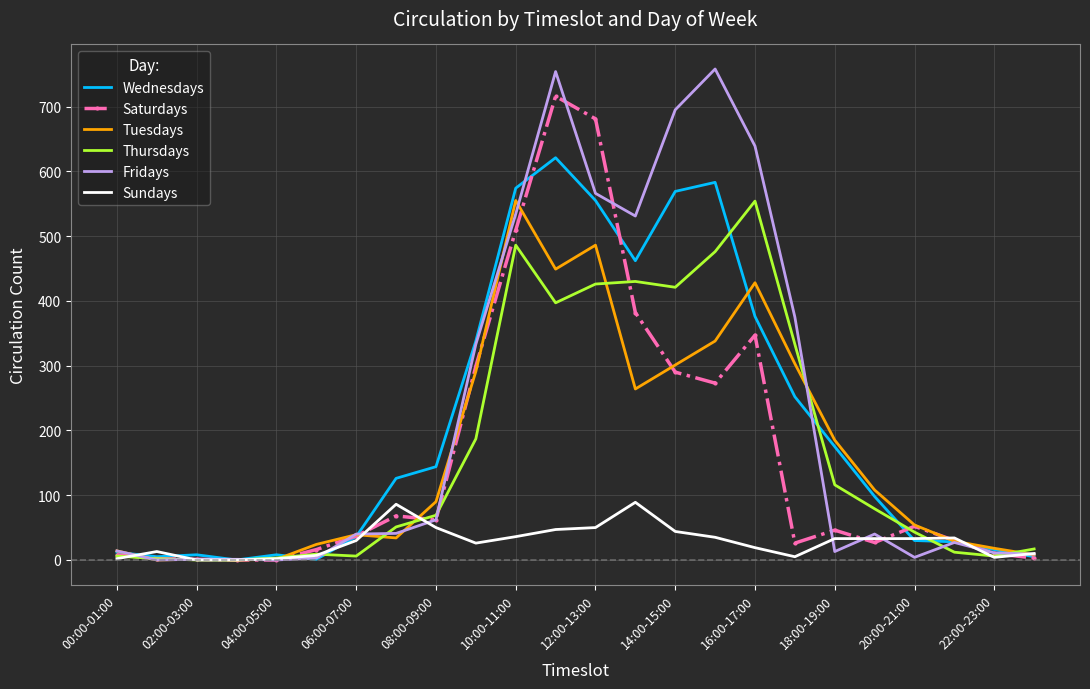

Which series has the largest range (max minus min)?

Fridays